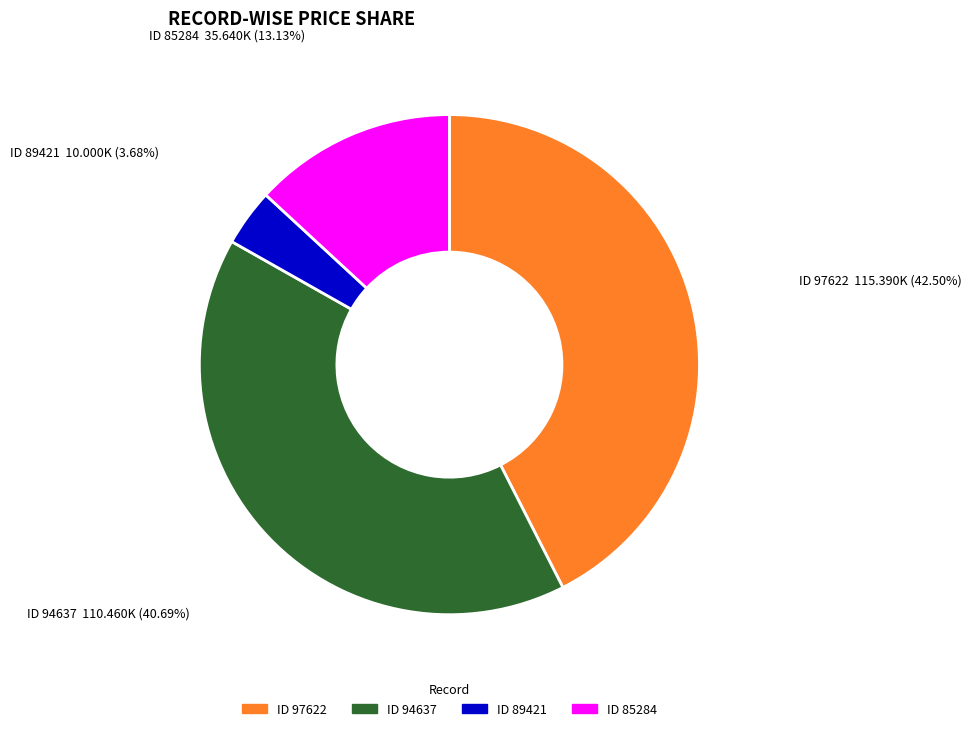

Is there any slice that represents more than half of the pie?

No